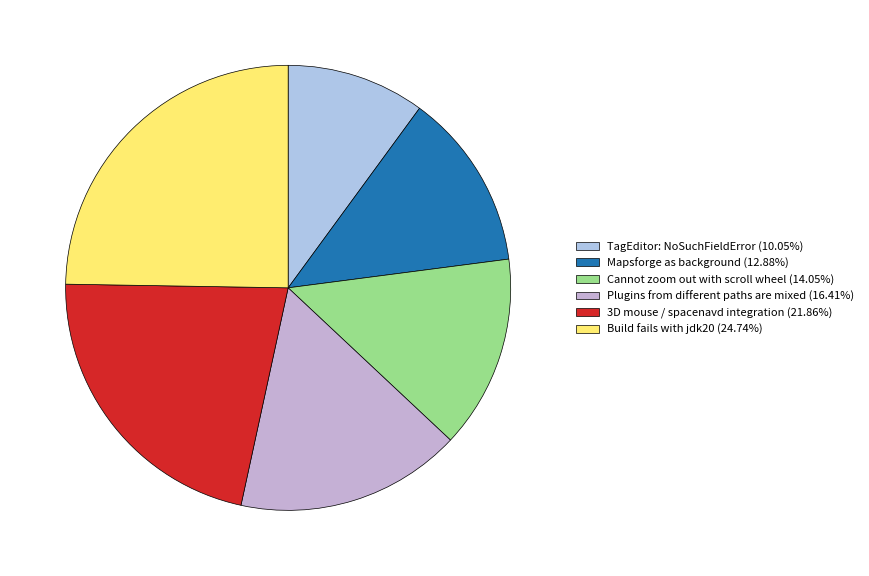

To the nearest percent, what is the combined percentage of 3D mouse / spacenavd integration and Build fails with jdk20?

47%